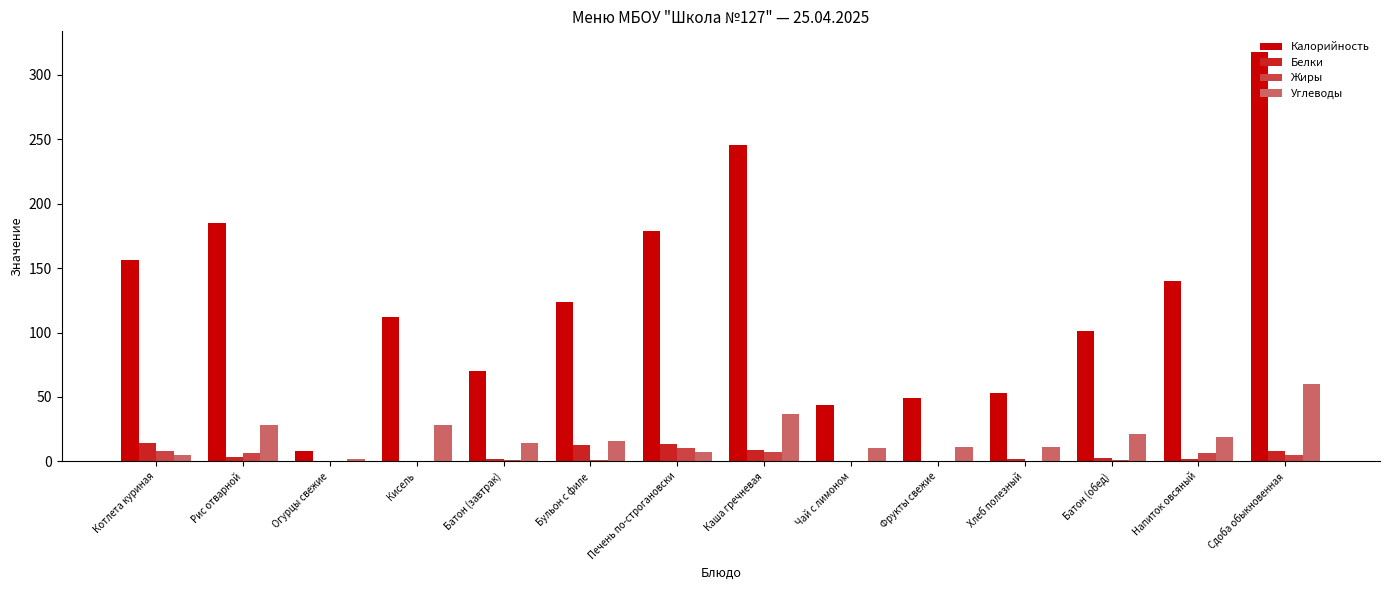

Are the bars grouped side by side (vs. stacked)?

Yes